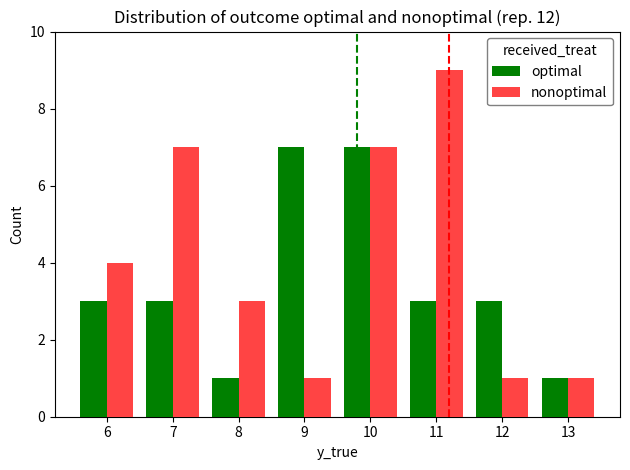

Which series has the largest total across all categories?

nonoptimal